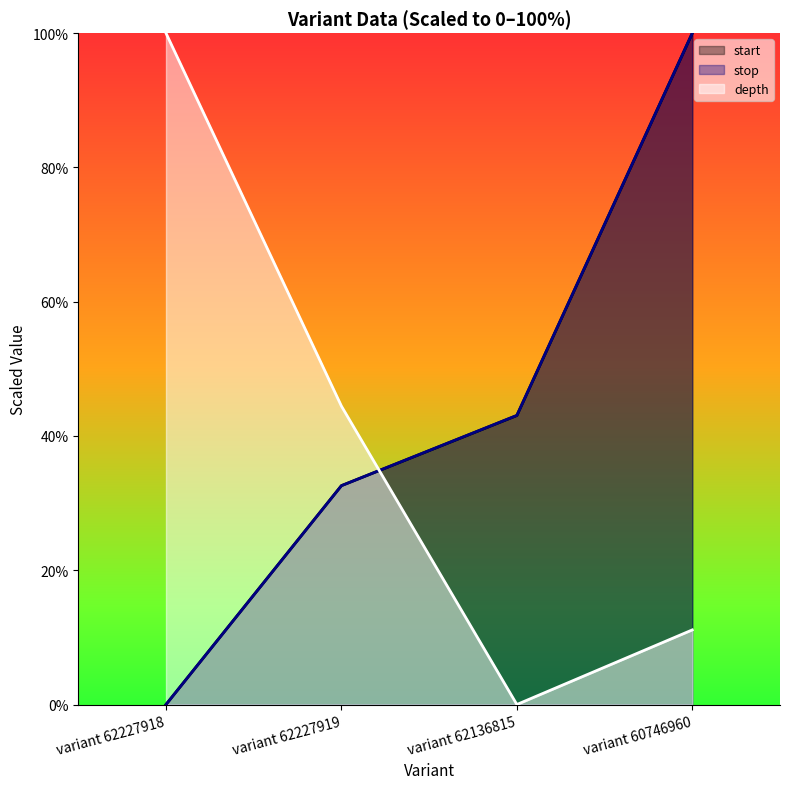

Where is the first local minimum for depth?

variant 62136815